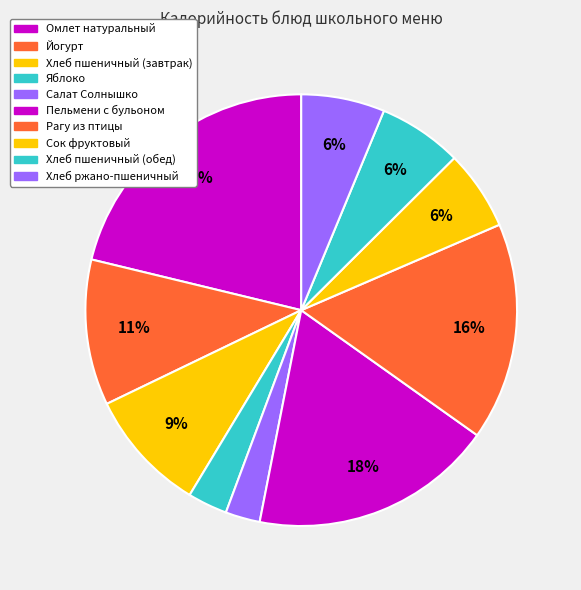

How many slices are in this pie chart?

10